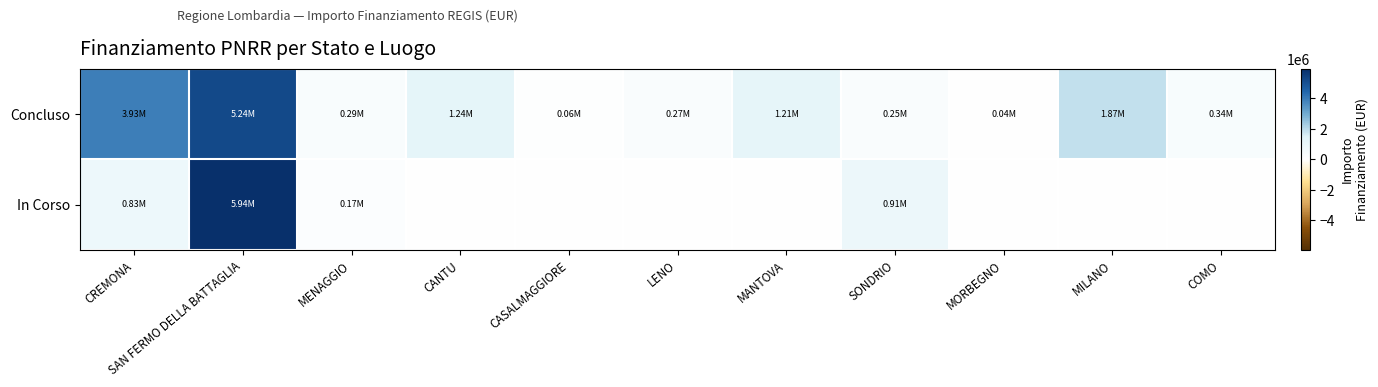

List the series in order of their peak value, highest first.

In Corso, Concluso